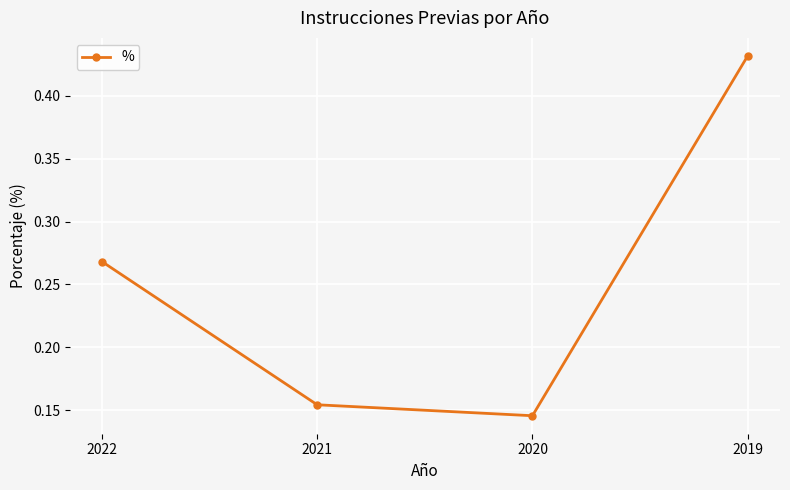

List the labels in order of value, smallest first.

2020, 2021, 2022, 2019